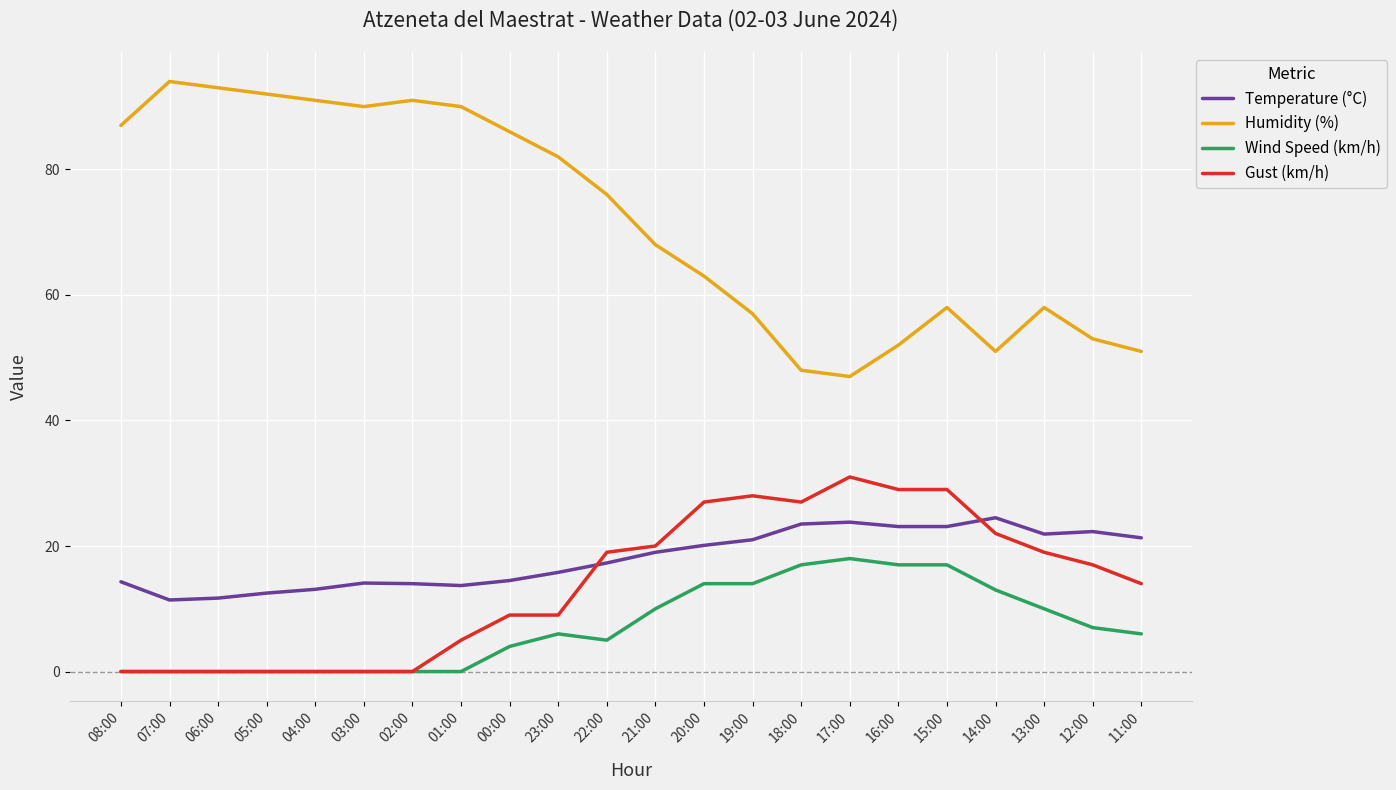

Is the value of Temperature (°C) at 06:00 greater than the value of Humidity (%) at 19:00?

No